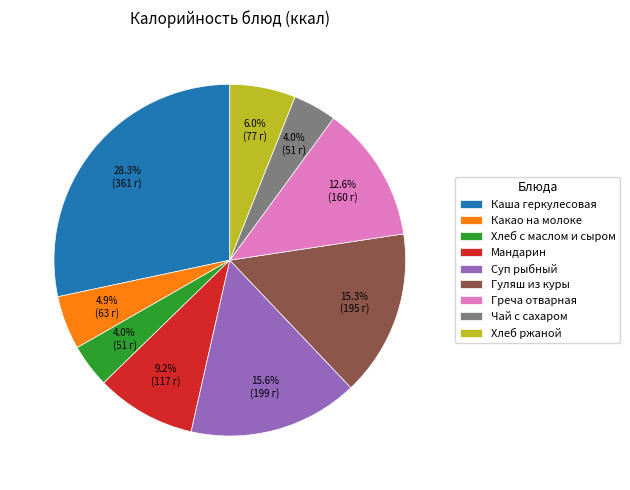

Do Суп рыбный and Какао на молоке together represent more than half of the pie?

No